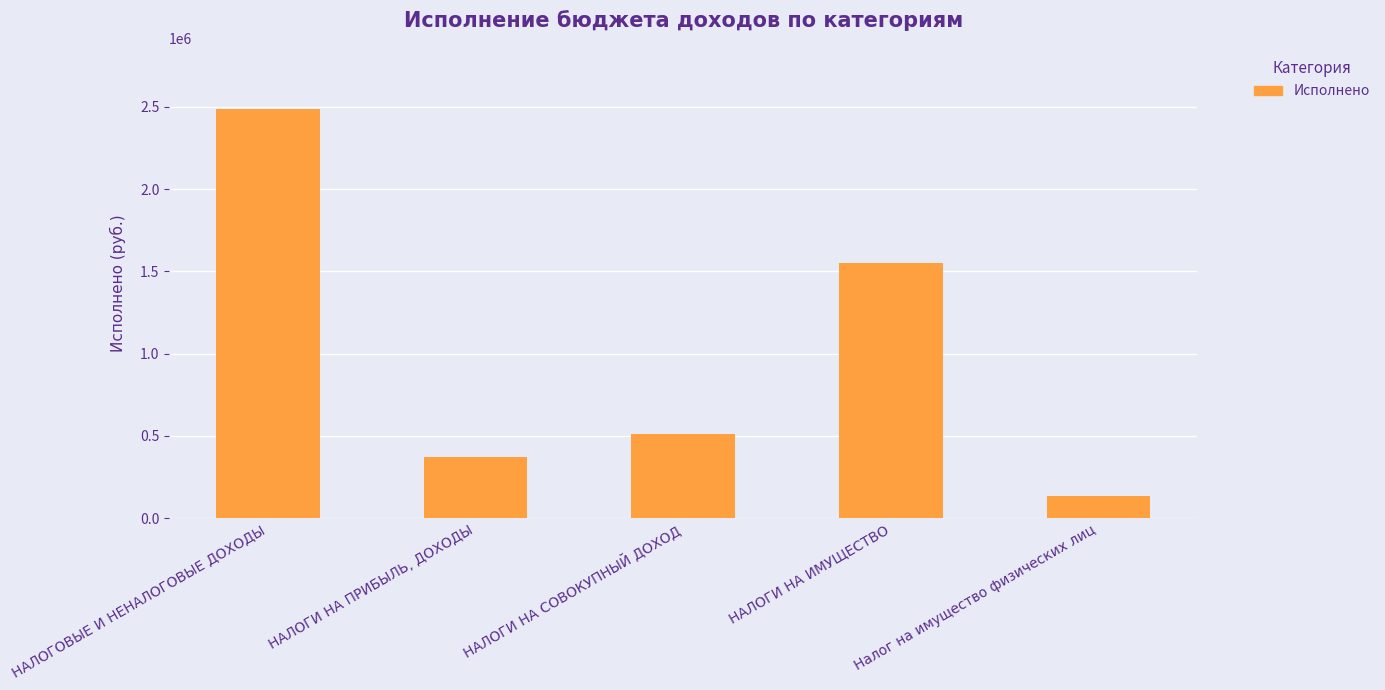

How many data points are less than 512772?

2